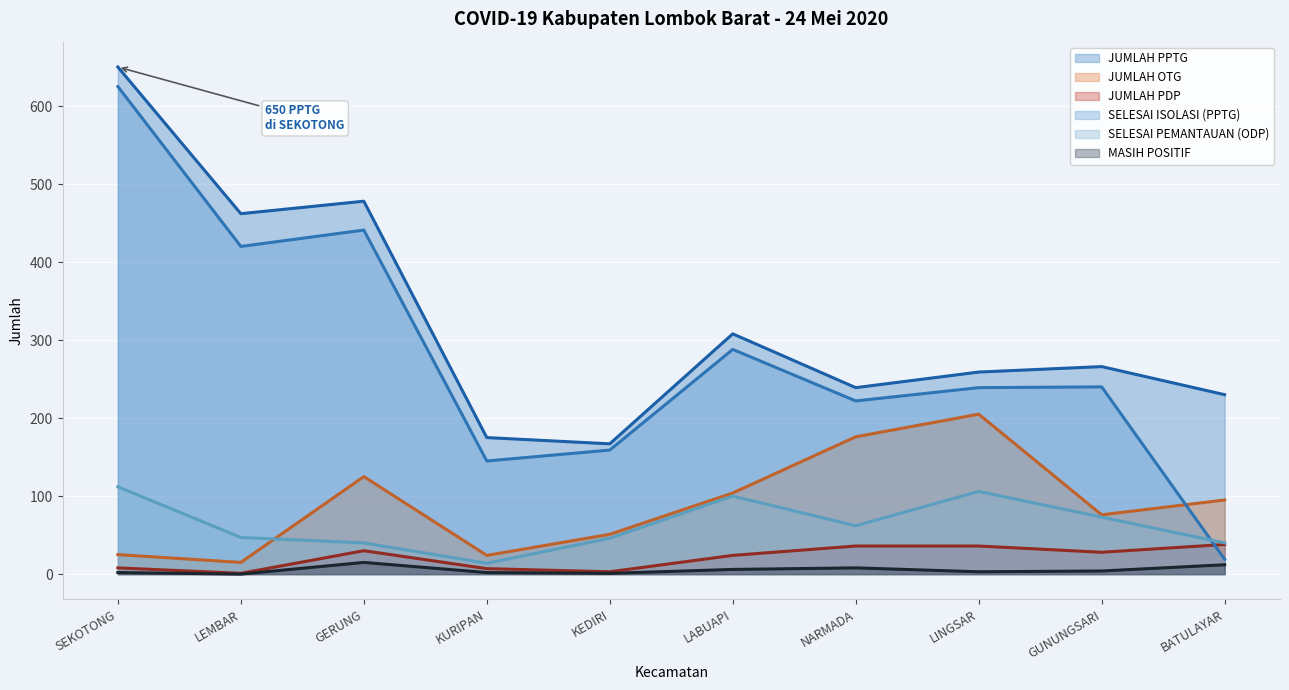

How many interior local valleys does the JUMLAH PPTG series have?

3